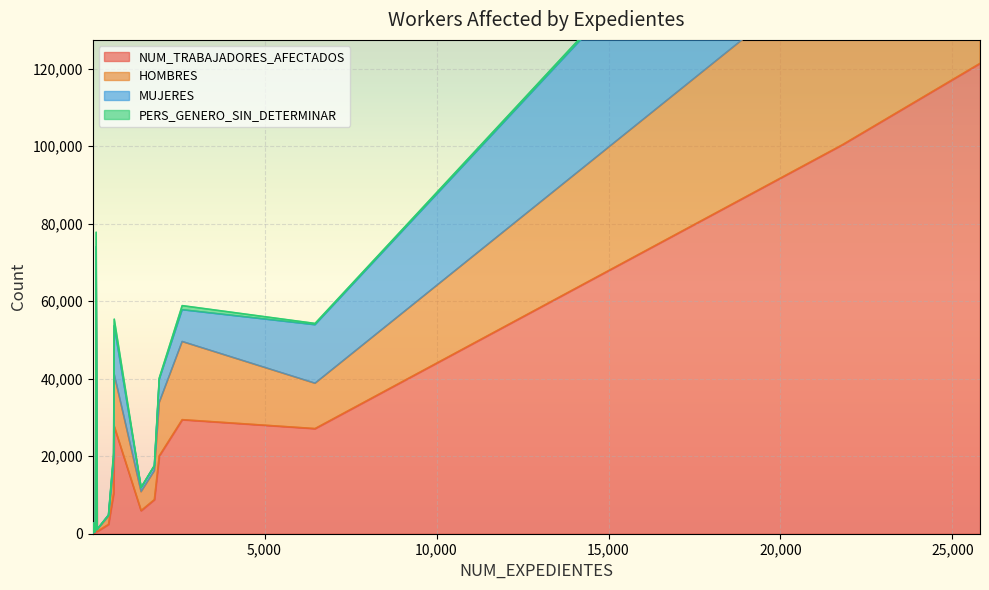

Is it true that NUM_TRABAJADORES_AFECTADOS equals 2306 at 31?

False